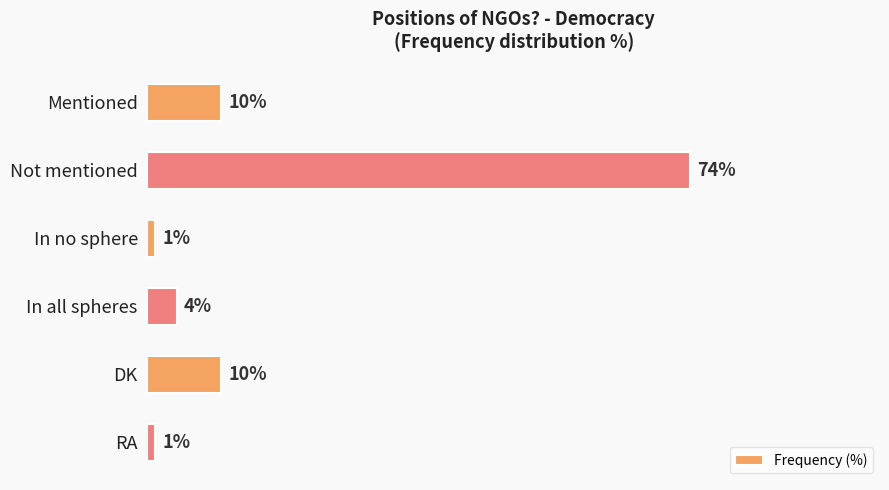

What is the label of the 5th bar from the bottom?

Not mentioned